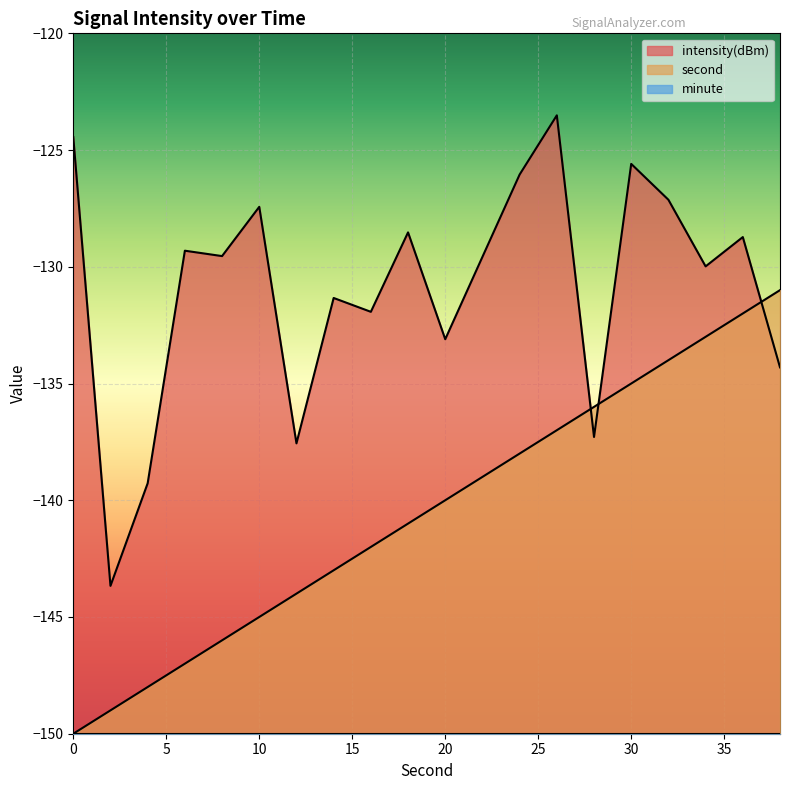

Count the number of data series in this chart.

3